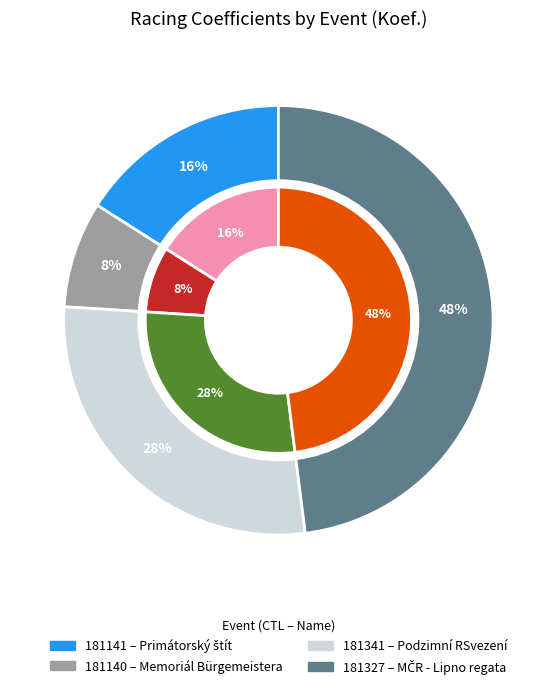

Does 181341 account for over 50% of the chart?

No